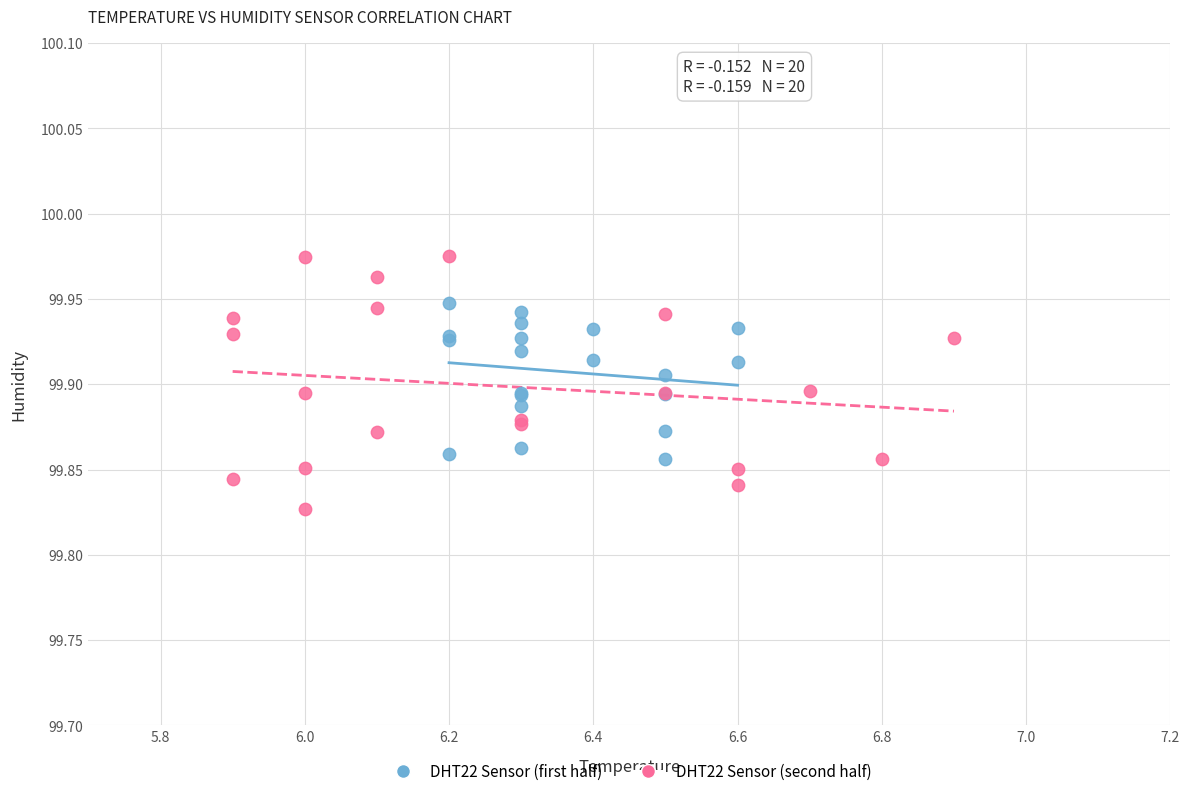

Which series has the largest Y range (max minus min)?

DHT22 Sensor (second half)